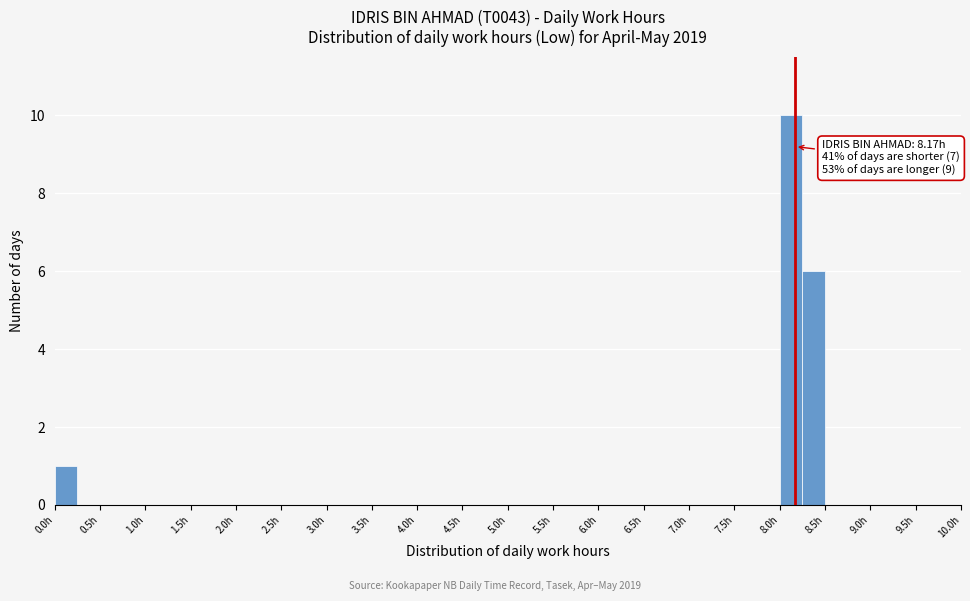

Over which range of the x-axis is the bar tallest?

8.00 to 8.25